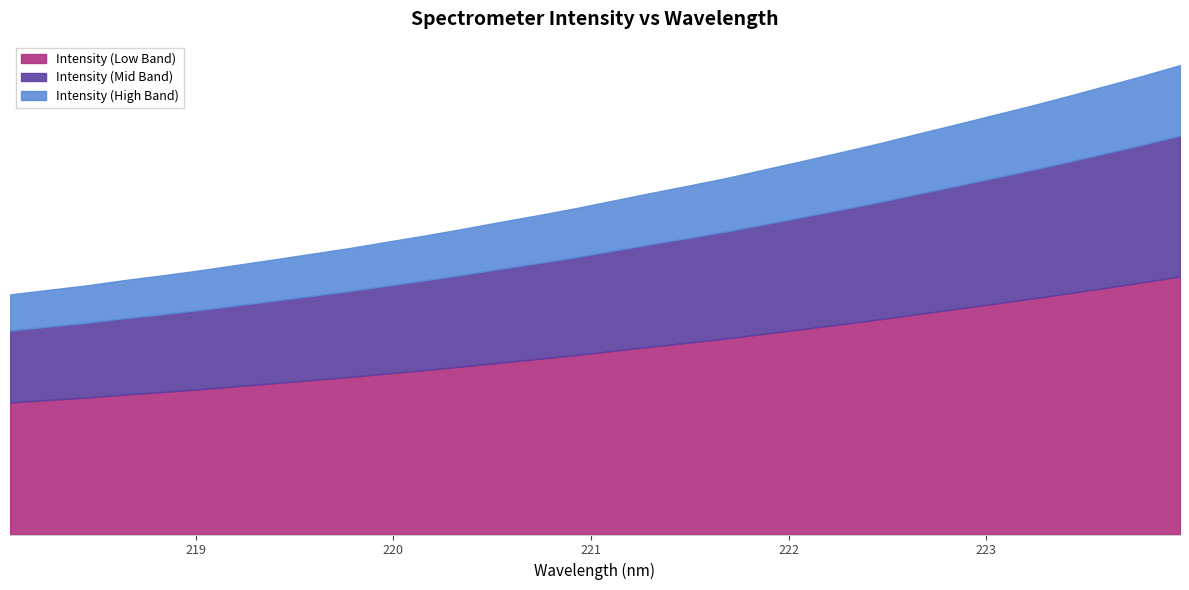

Does the chart have visible grid lines?

No